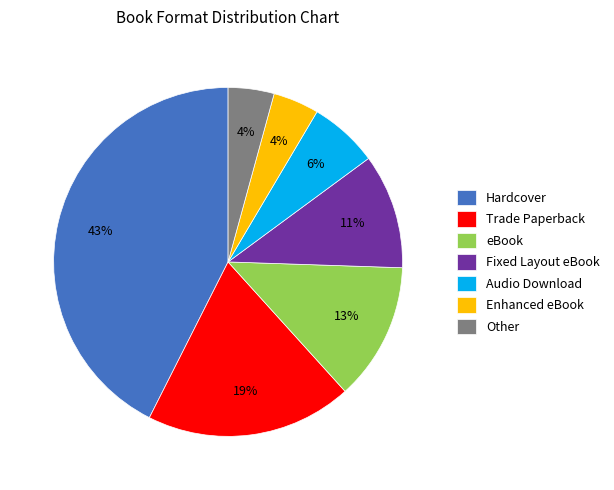

The eBook slice represents 23% of the pie. True or false?

False